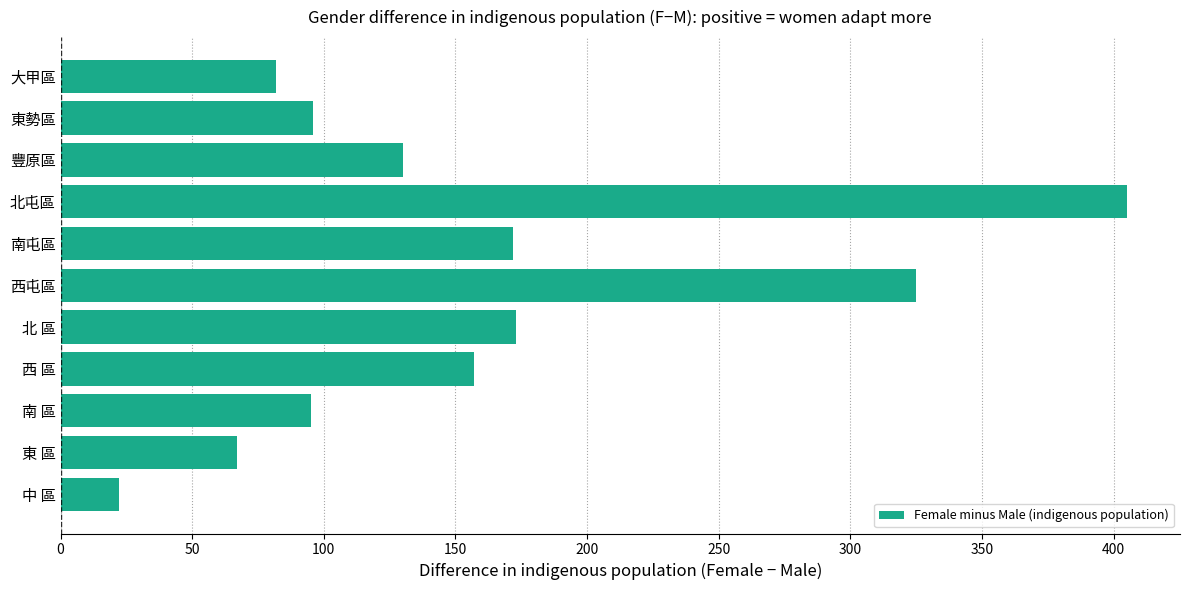

What is the approximate value at 東 區?

67